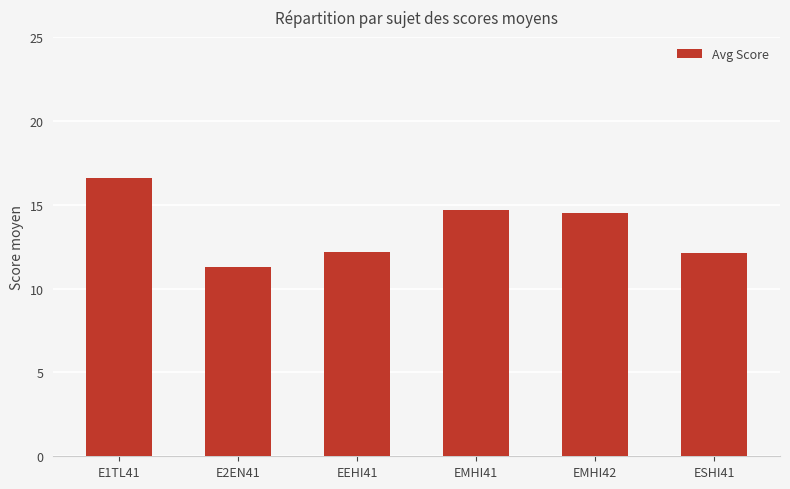

How many data points are above 14?

3